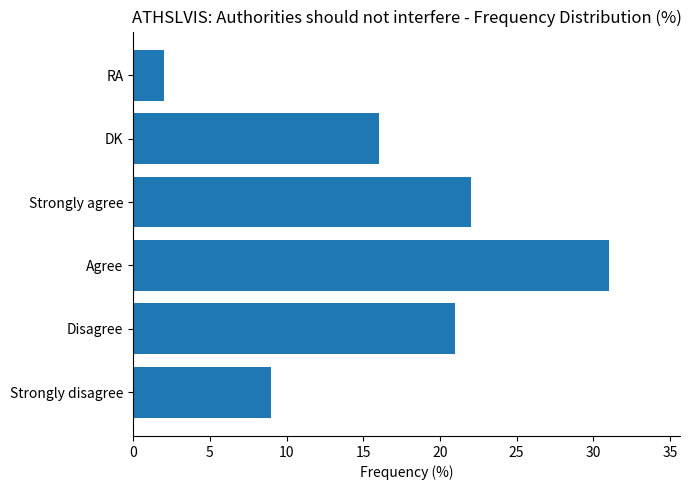

What is the difference between the second highest and second lowest values?

13